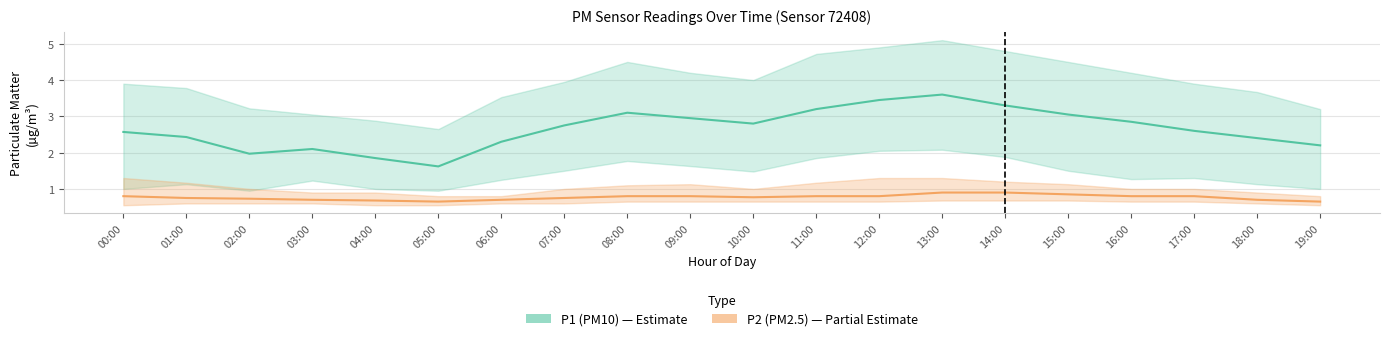

How many lines are shown in the chart?

2